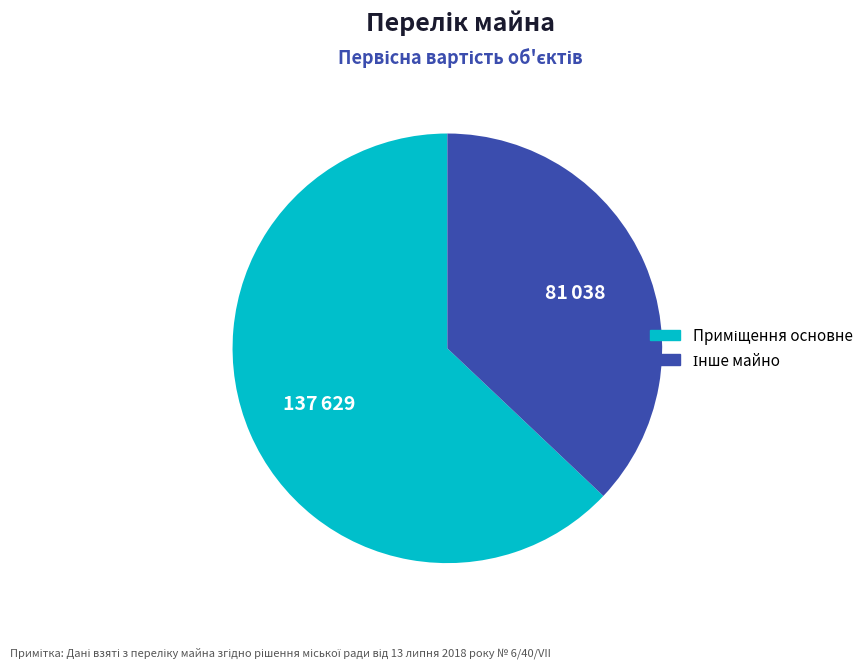

Does any single category account for the majority?

Yes